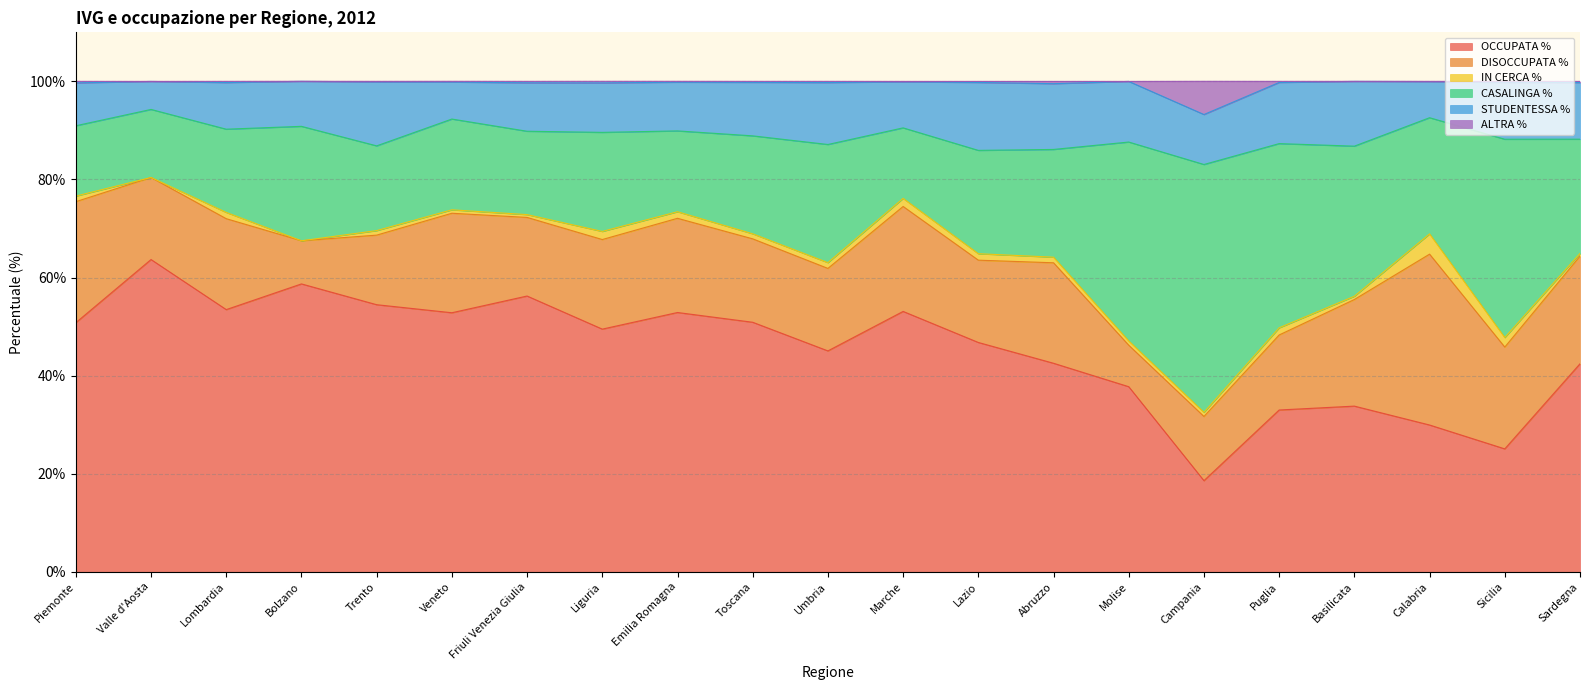

What is the total value across all series at Friuli Venezia Giulia?

100.0